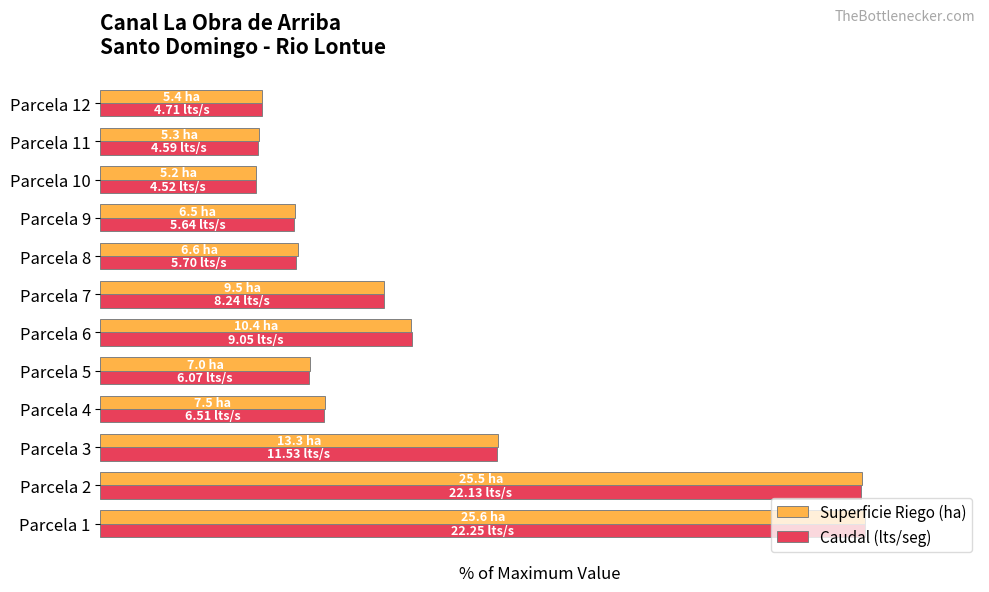

What are all the series names shown in the legend?

Superficie Riego (ha), Caudal (lts/seg)